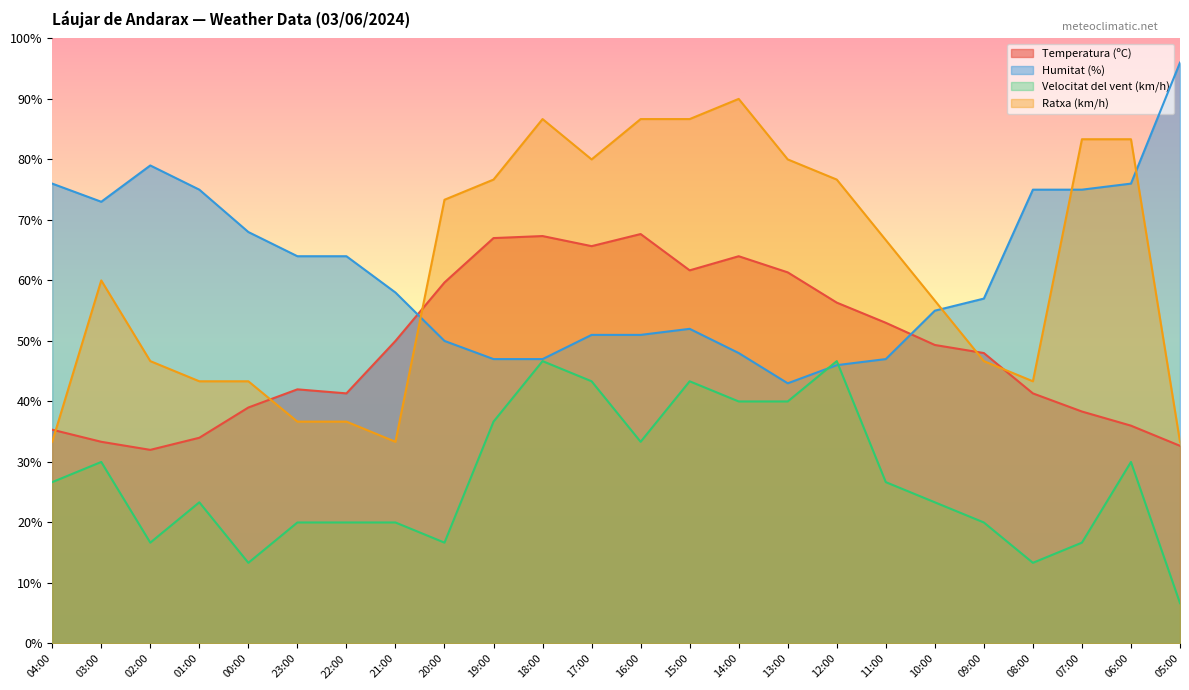

How many interior local valleys does the Temperatura (ºC) series have?

4